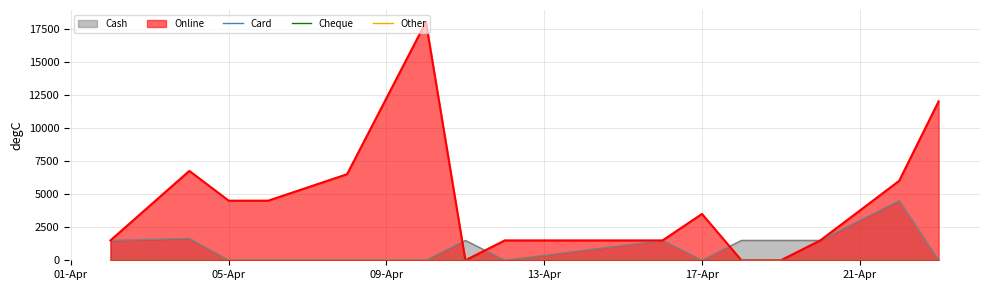

What is the difference between the Online values at 19-04-2024 and 22-04-2024?

6000